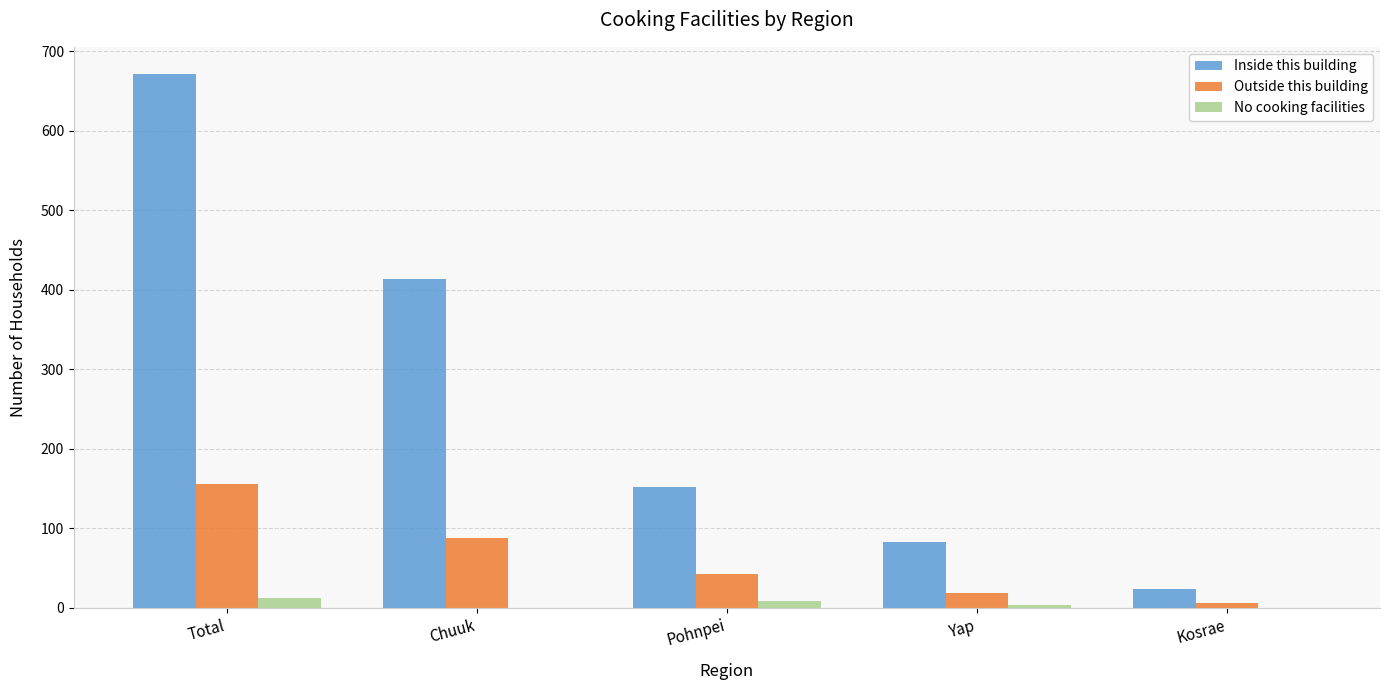

Reading right to left, list all the values displayed in this chart.

Inside this building: 24	83	152	413	672
Outside this building: 6	18	42	88	155
No cooking facilities: 0	3	8	0	12